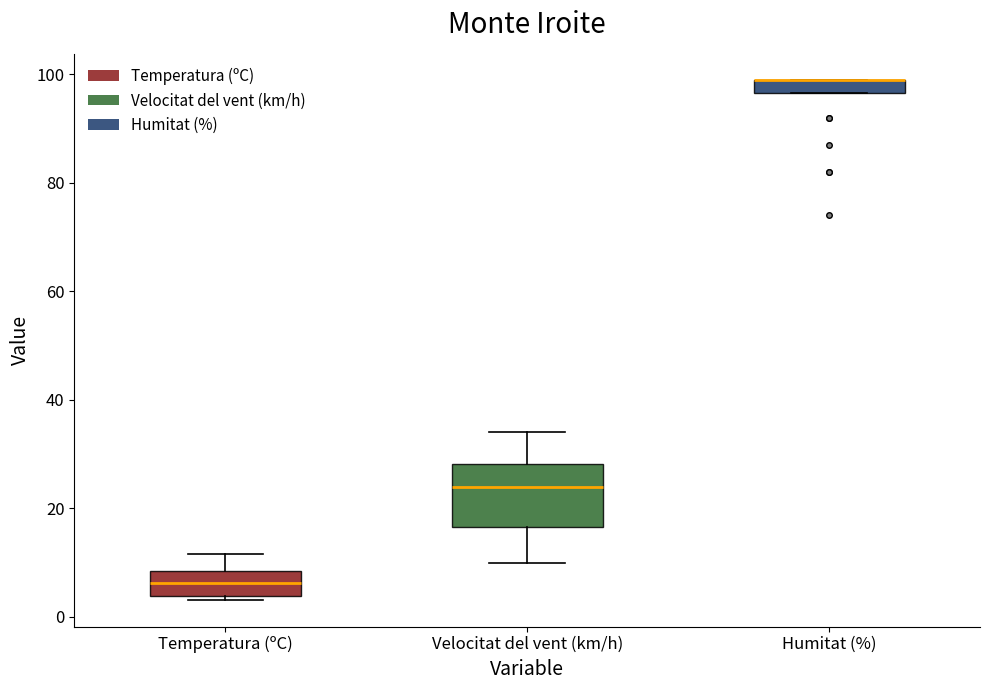

Comparing the boxes themselves (not the whiskers), which one is the tallest?

Velocitat del vent (km/h)